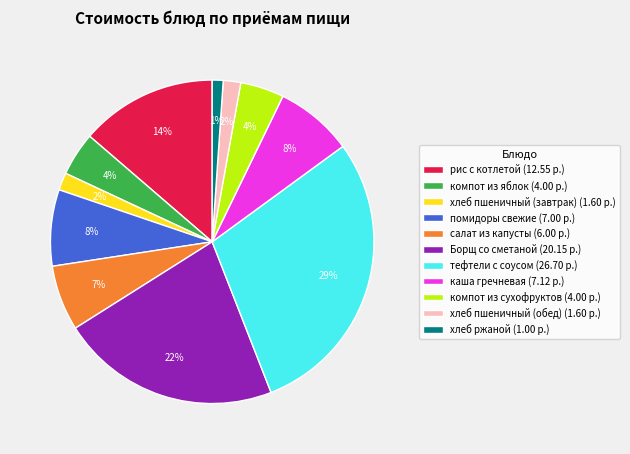

How many slices are in this pie chart?

11